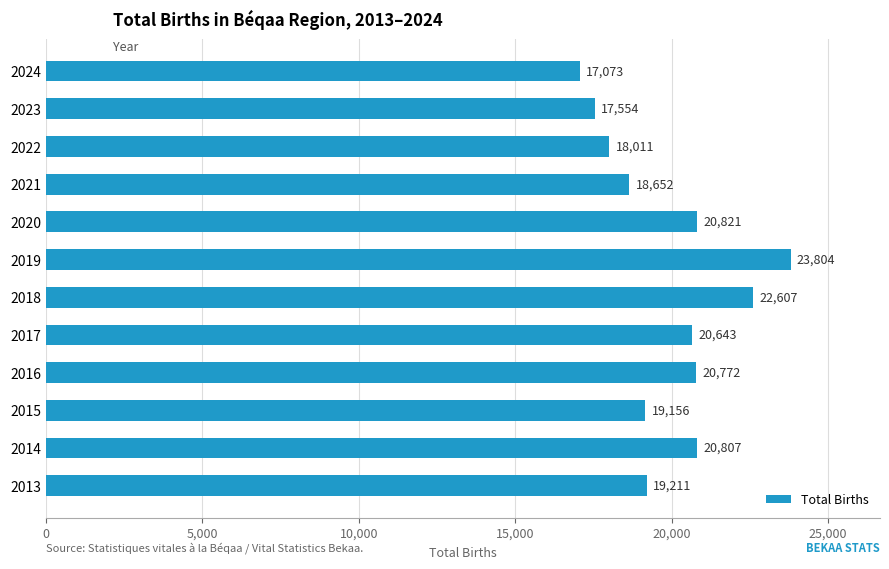

Reading bottom to top, transcribe all the data shown in this chart.

19211	20807	19156	20772	20643	22607	23804	20821	18652	18011	17554	17073